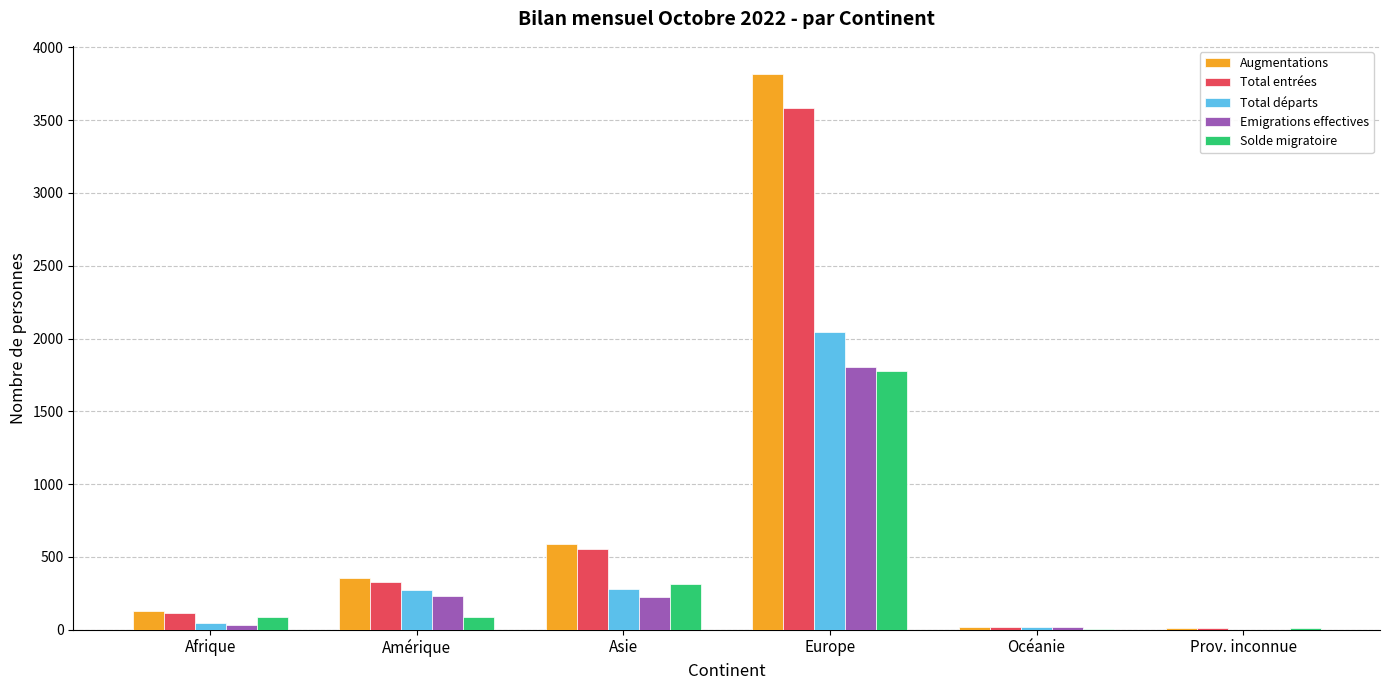

Which series changed the most between Afrique and Europe?

Augmentations